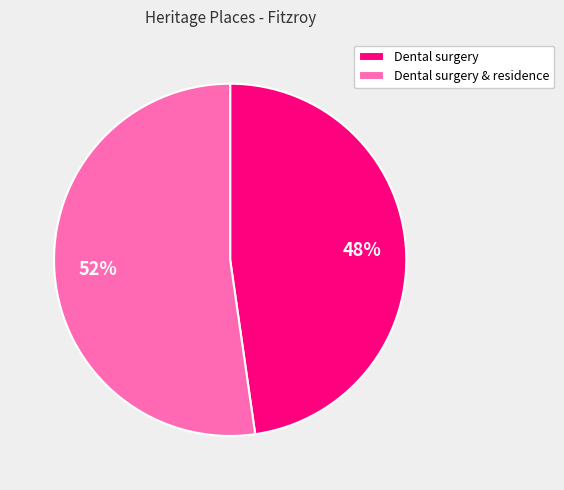

To the nearest percent, what is the average slice percentage?

50%